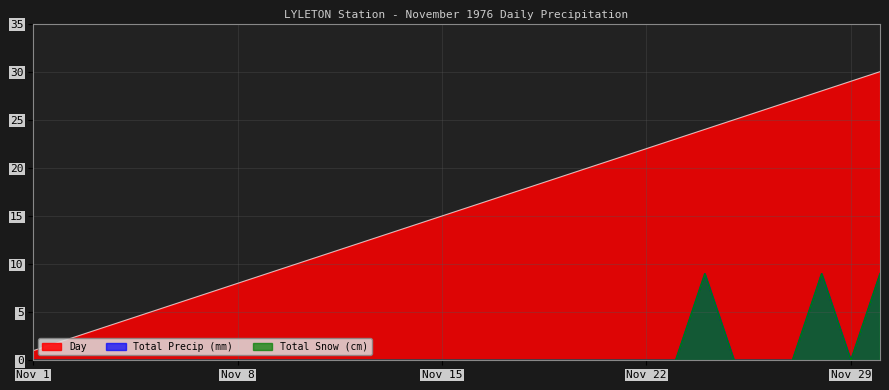

What is the lowest value of the Day series?

1